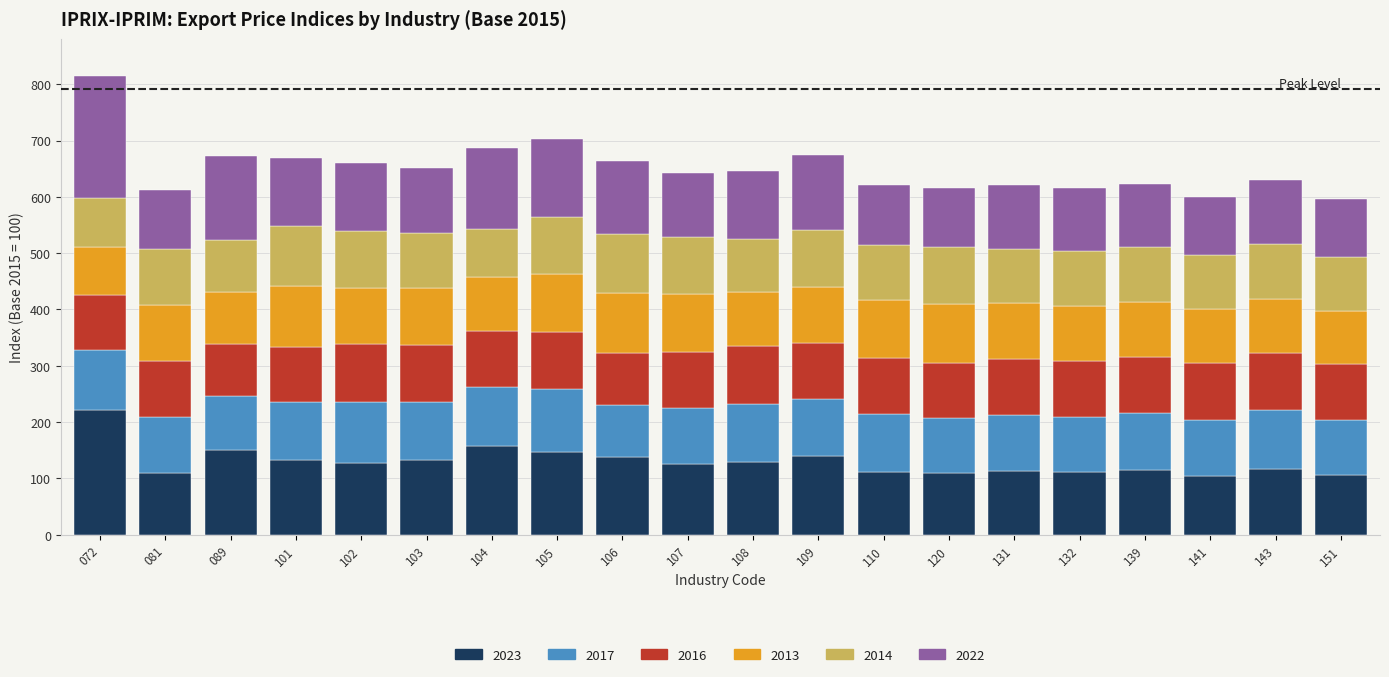

What are all the series names shown in the legend?

2023, 2017, 2016, 2013, 2014, 2022